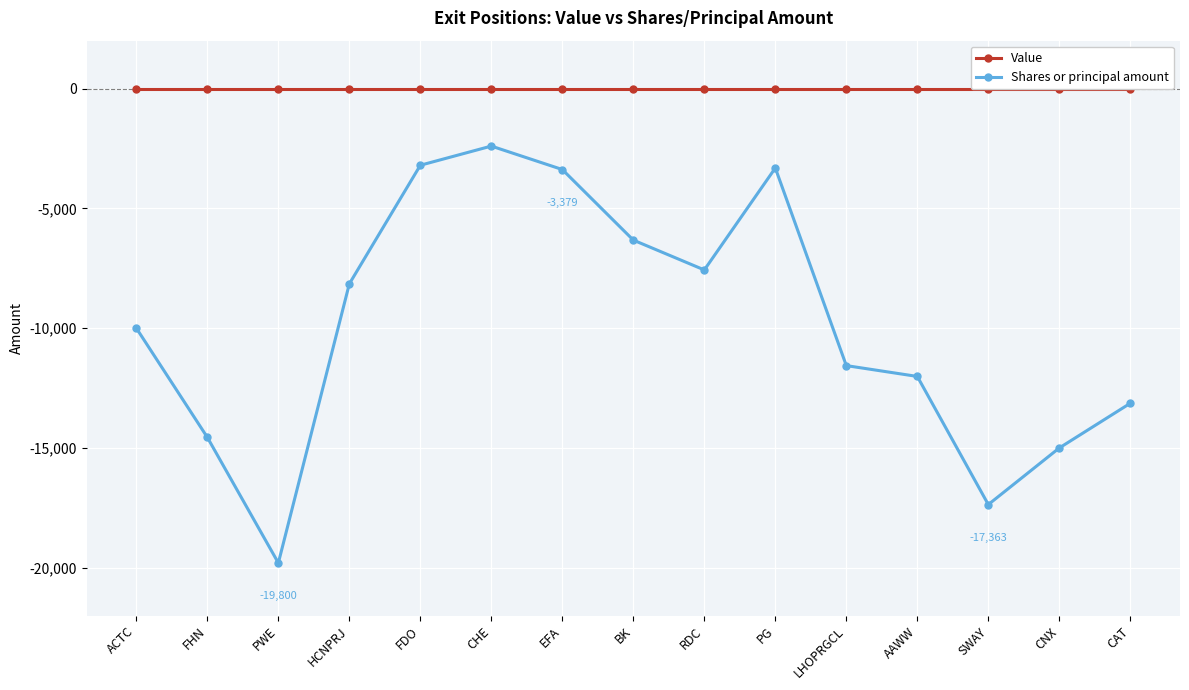

What is the difference between the highest and lowest values at RDC?

7570